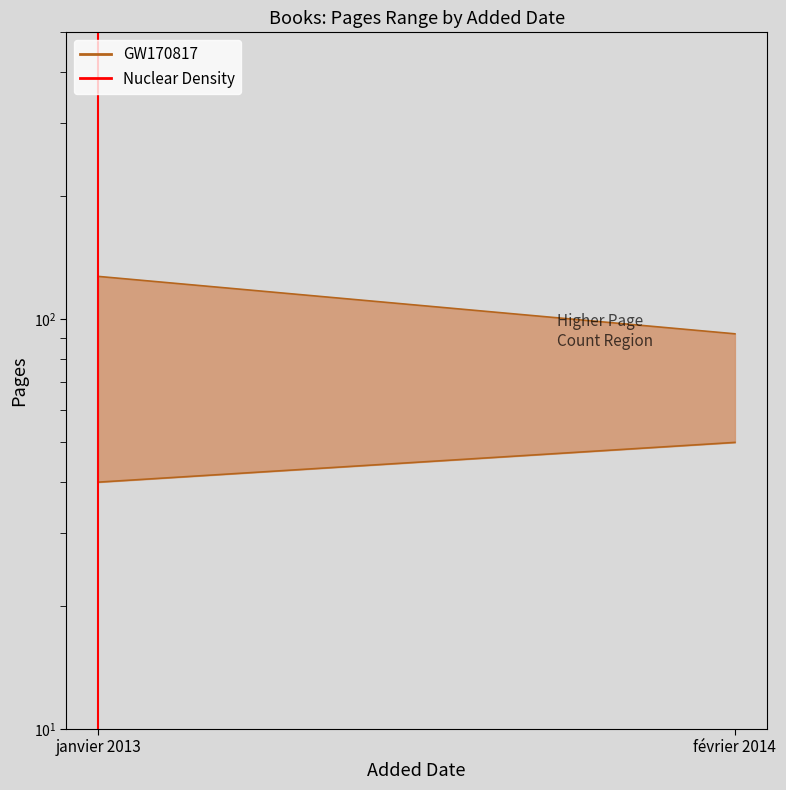

Between février 2014 and janvier 2013, which is larger?

février 2014